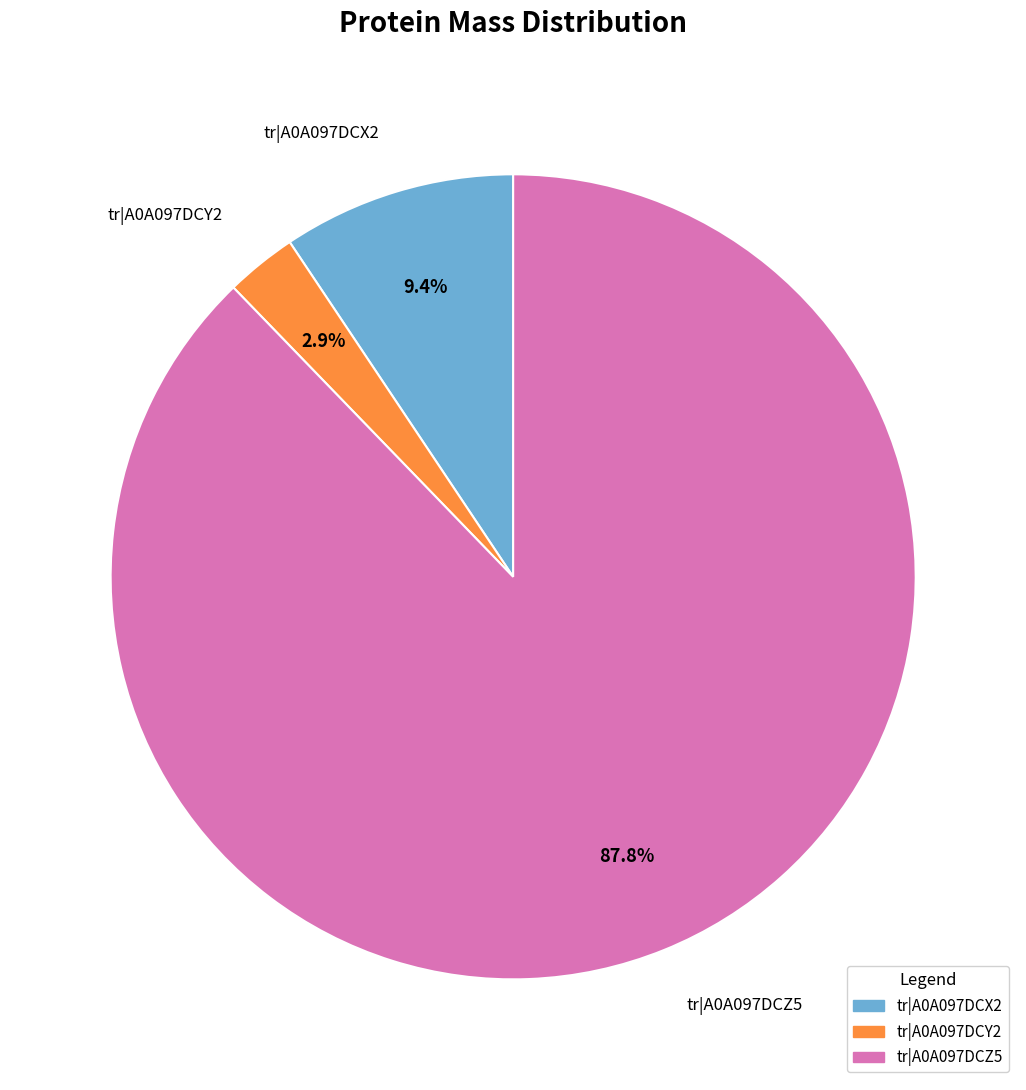

Does any single category account for the majority?

Yes